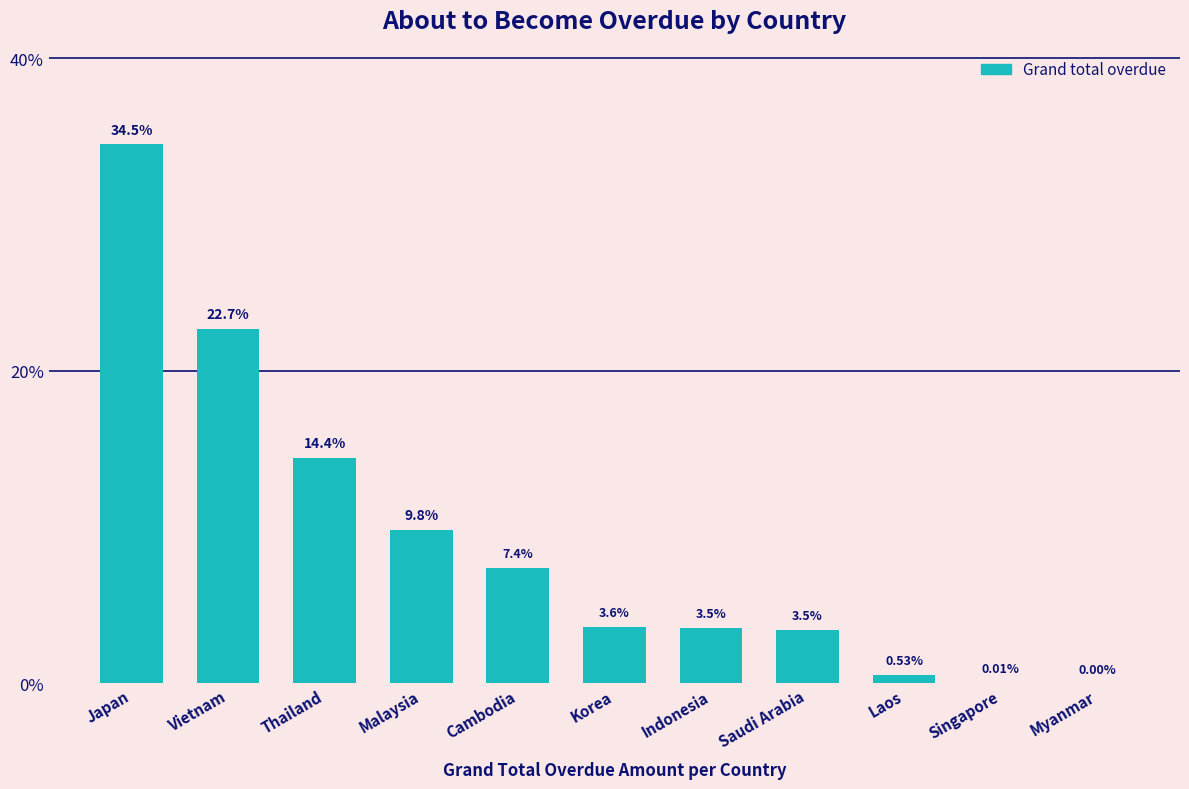

What is the change in value from Vietnam to Korea?

-19.1